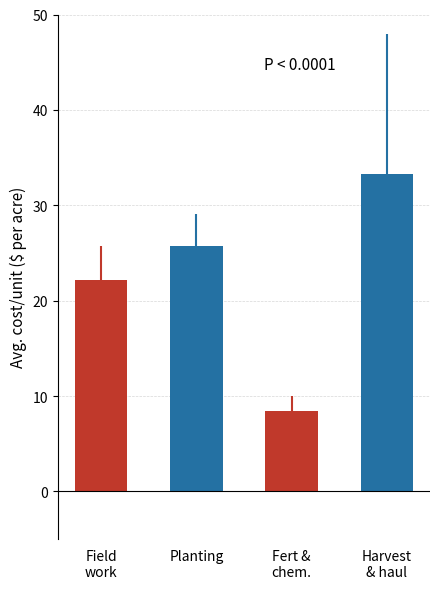

The Field work series shows 7.5 at Harvest and haul. True or false?

False